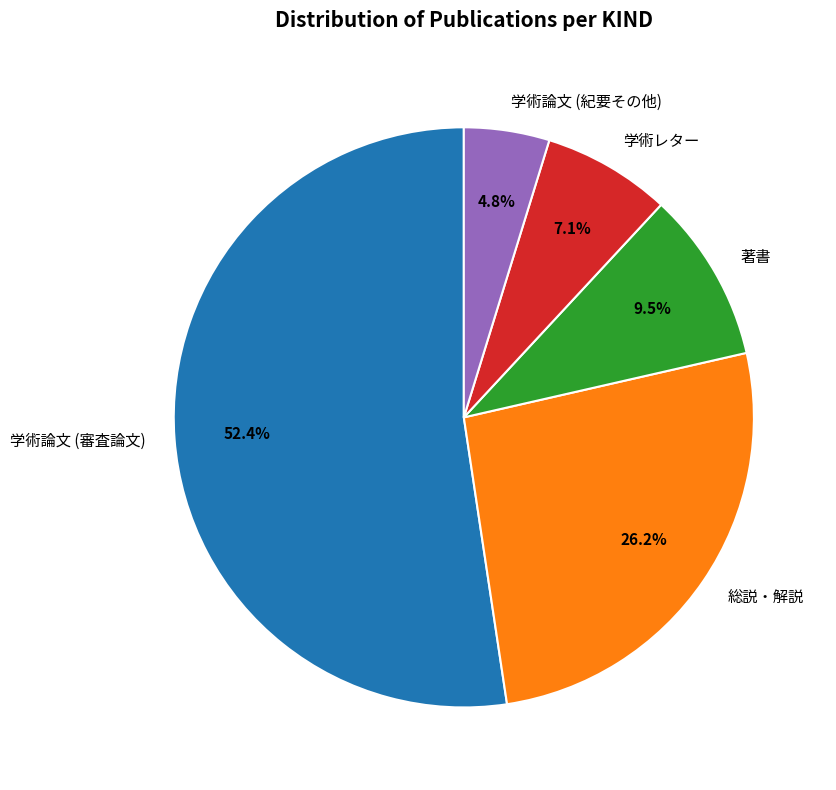

The 著書 slice represents 3% of the pie. True or false?

False